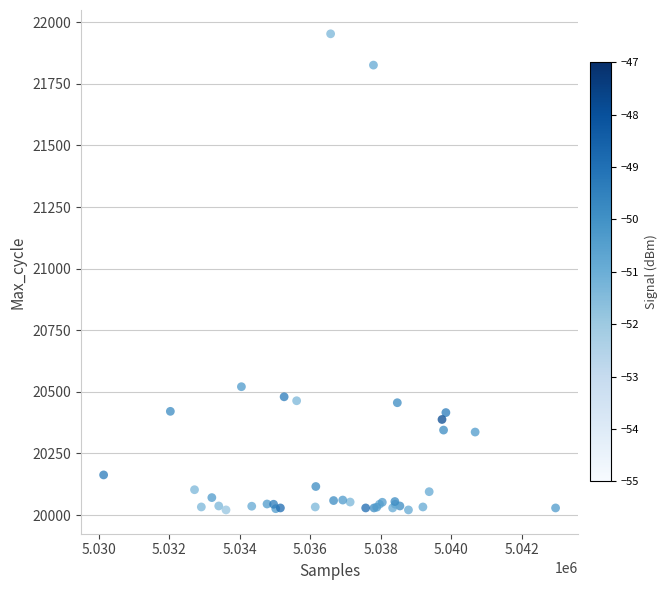

What Y value in the scatter plot is closest to 20987?

20521